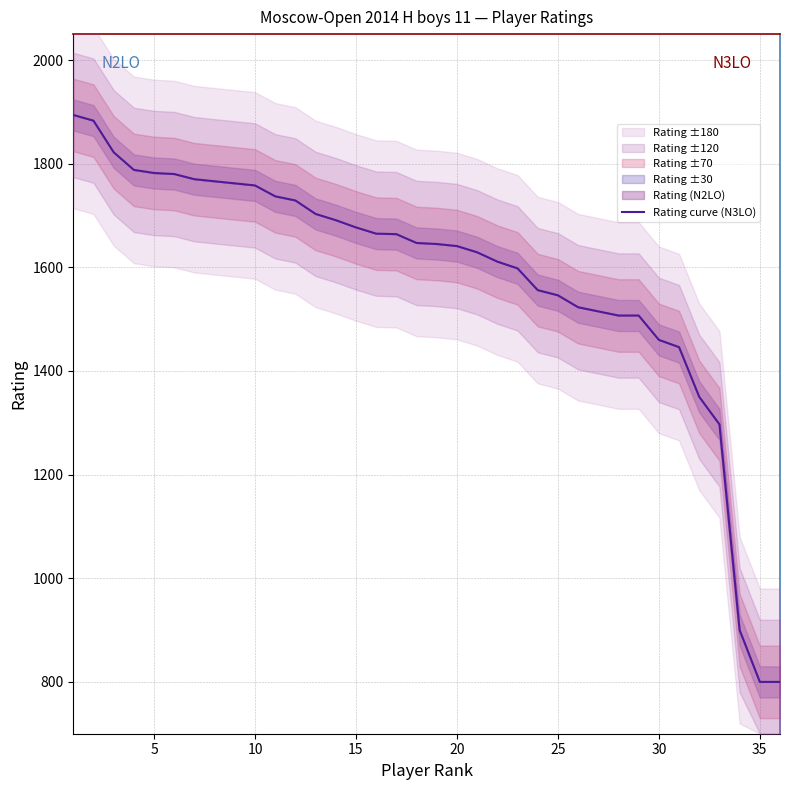

How many data points are less than 1647?

18